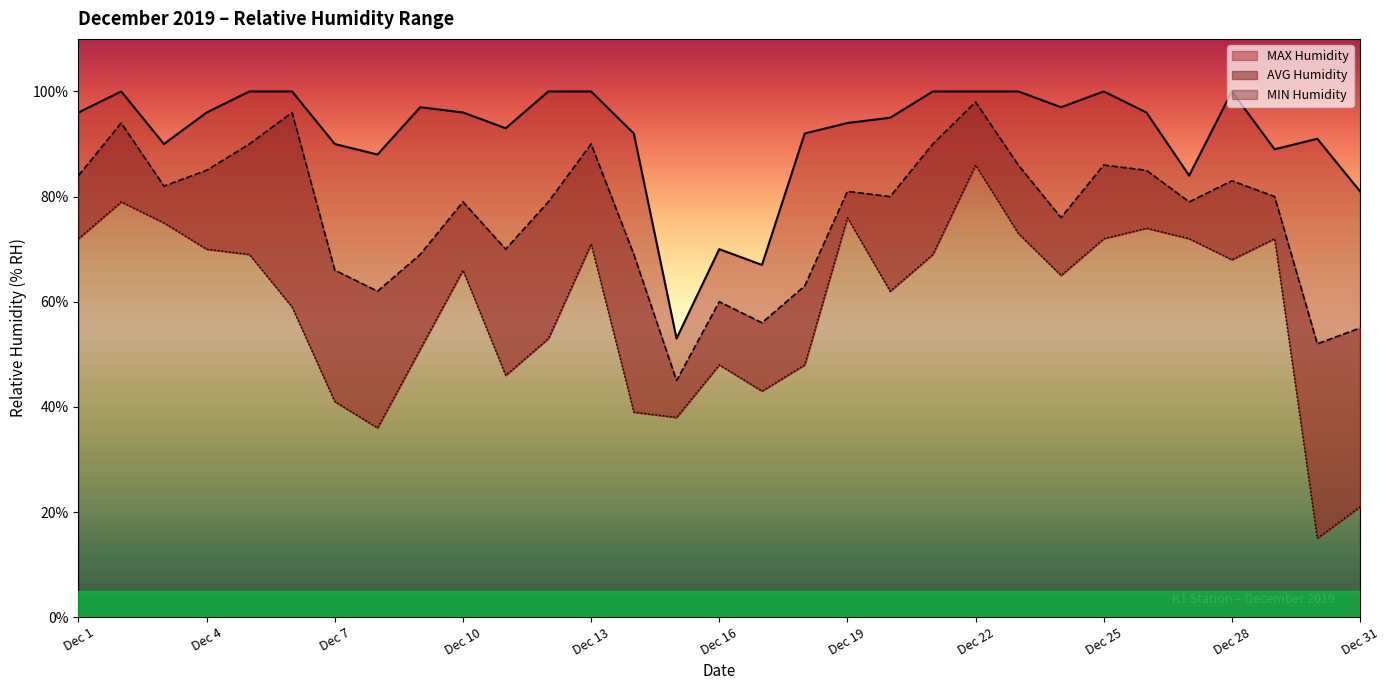

What is the average value of the MIN Humidity series?

59